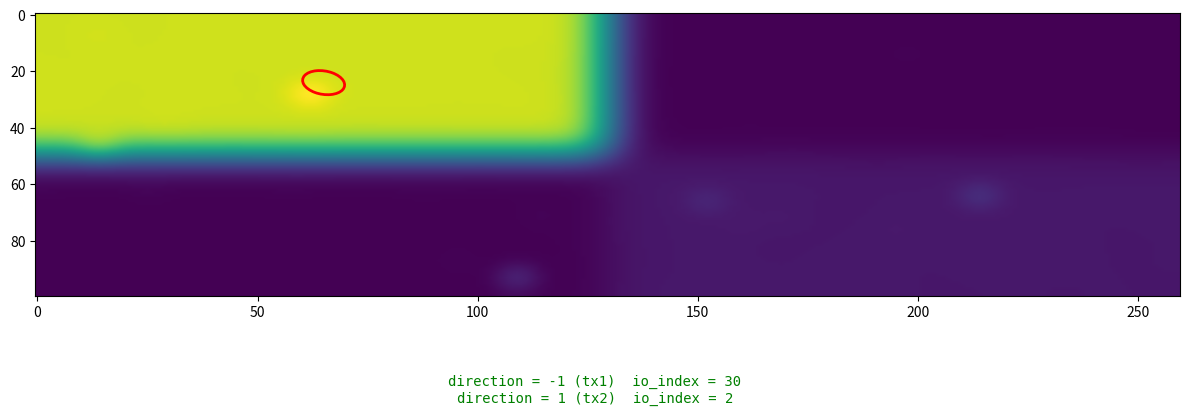

What is the spread (max minus min) of values at direction?

2